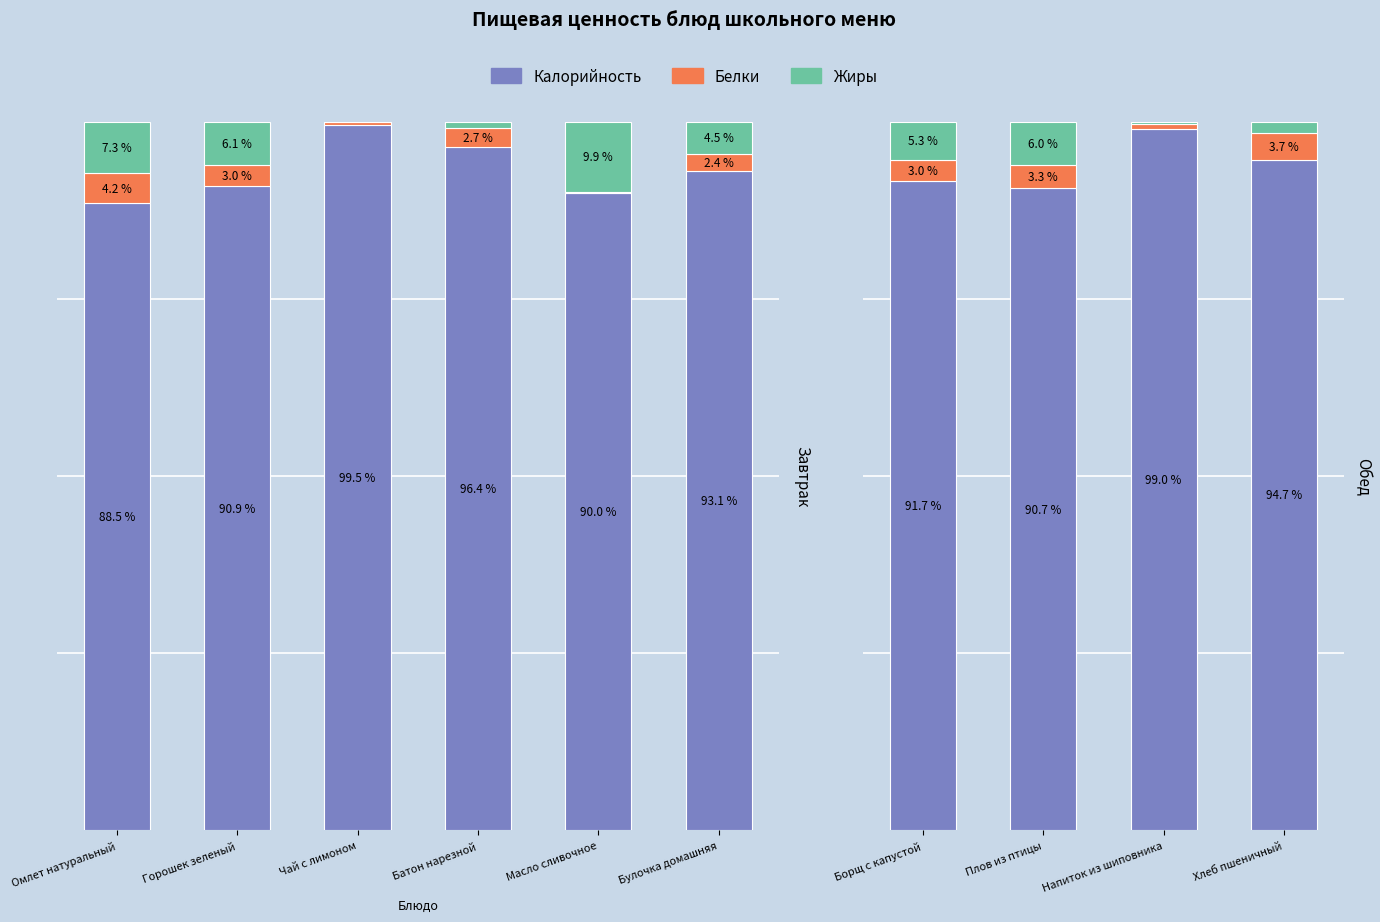

At Плов из птицы, list the series in order from smallest to largest.

Белки, Жиры, Калорийность